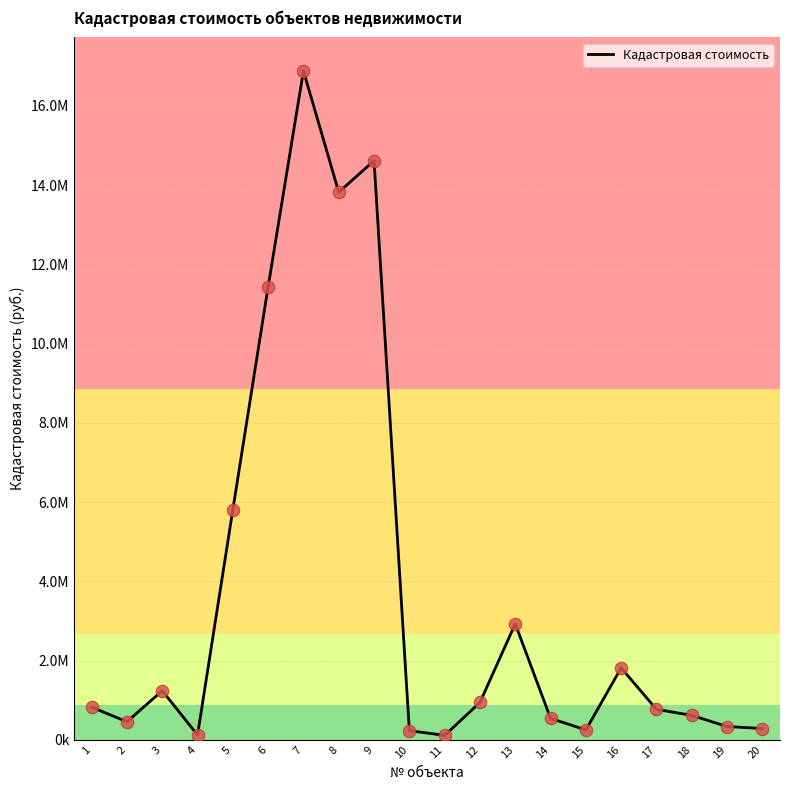

Which has a higher value, 3 or 20?

3